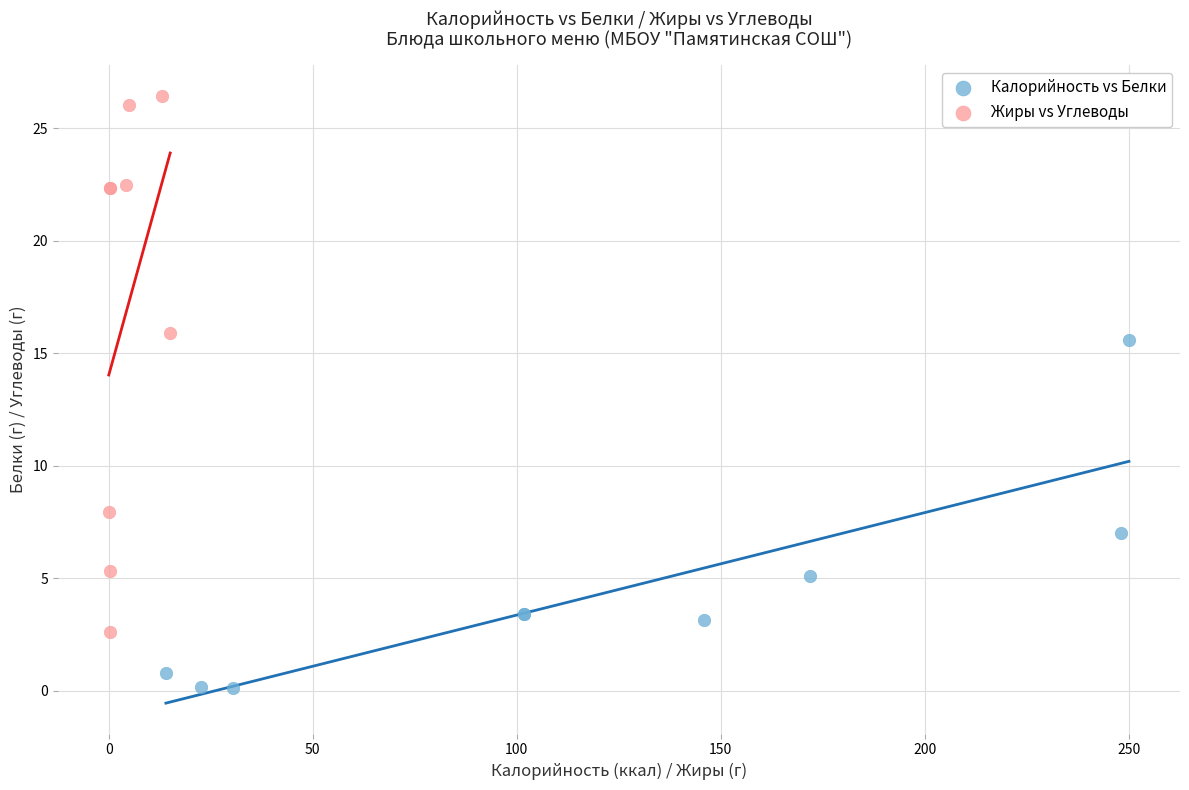

Which series contains the highest Y value?

Жиры vs Углеводы